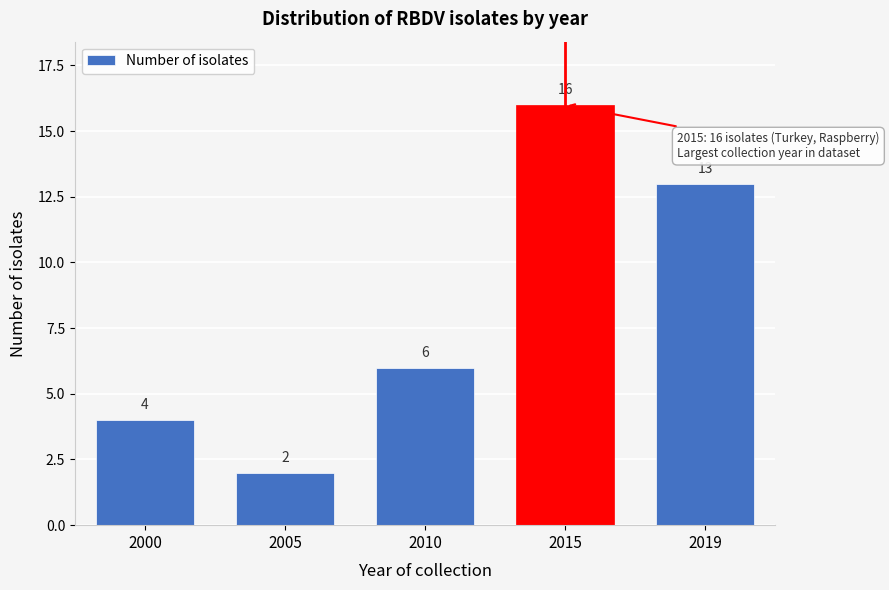

Reading right to left, what are all the values shown in this chart?

2019=13	2015=16	2010=6	2005=2	2000=4